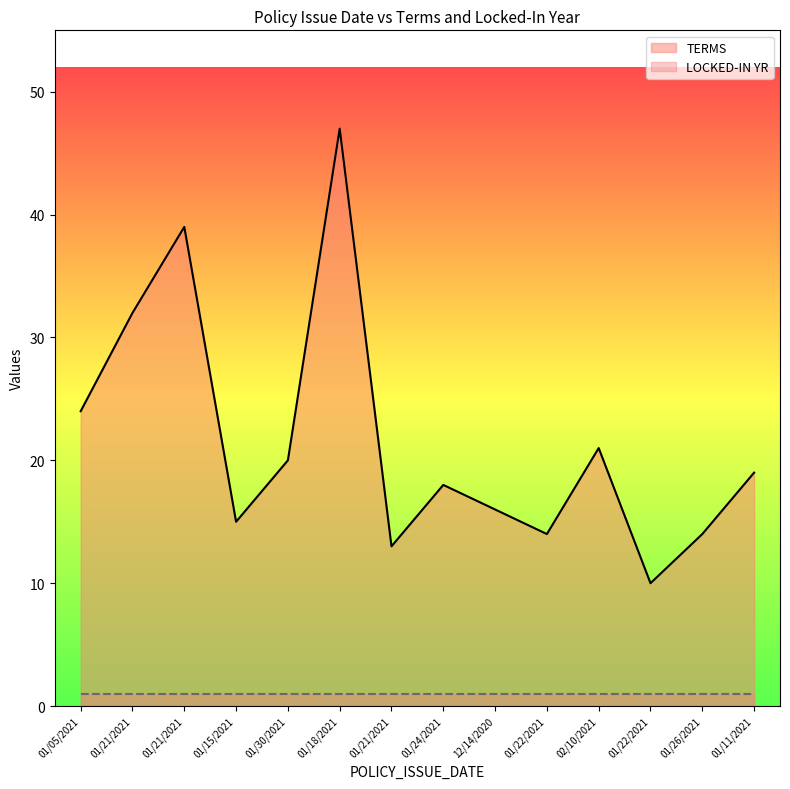

At which category does the chart reach its peak across all series?

01/18/2021